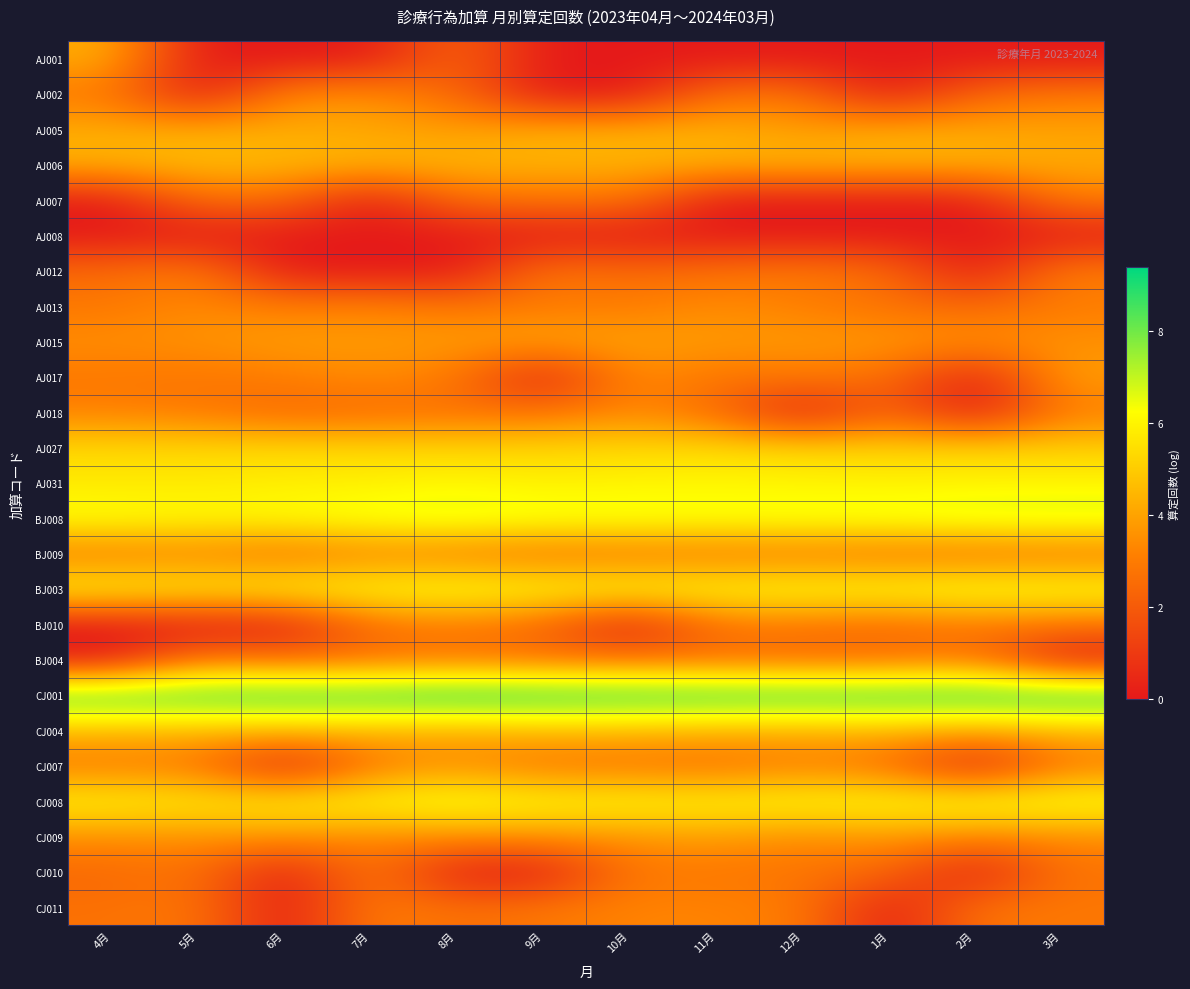

Rank the series at 6月 from highest to lowest value.

CJ001, BJ008, BJ003, CJ008, AJ031, AJ027, AJ006, CJ004, AJ005, AJ015, CJ009, AJ002, AJ013, AJ017, BJ009, BJ004, AJ007, AJ018, AJ001, AJ008, AJ012, BJ010, CJ007, CJ010, CJ011